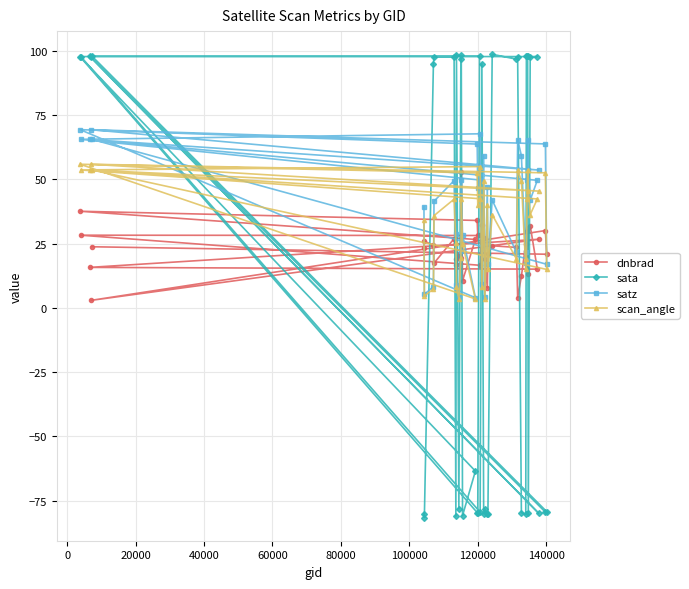

What is the value of the satz point at the 3rd from the left?

65.5